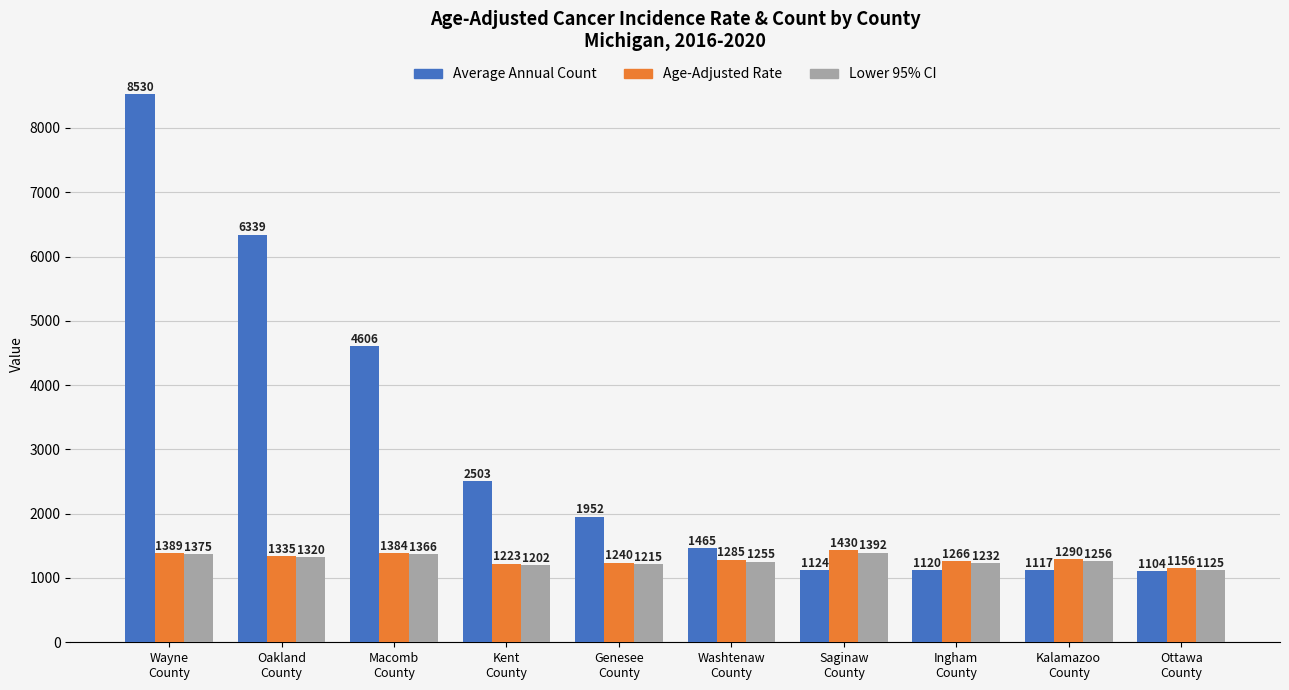

Which series has the largest range (max minus min)?

Average Annual Count